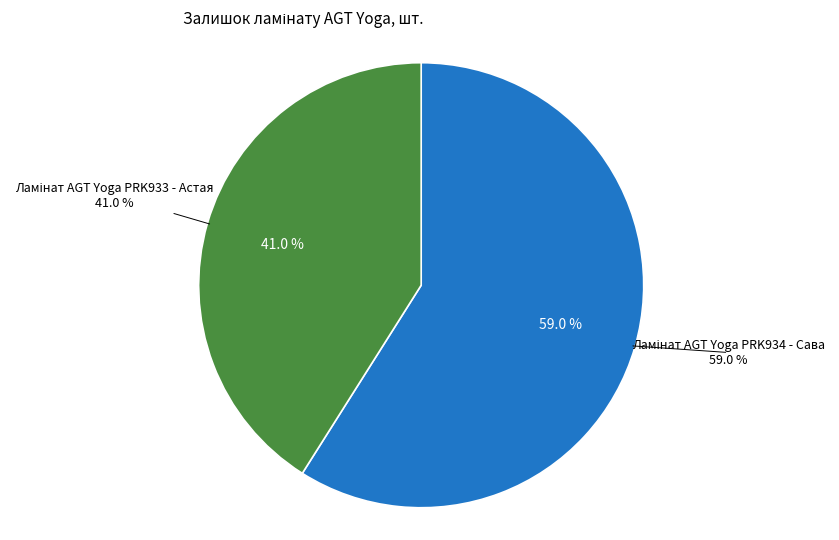

Which category accounts for the majority?

Ламінат AGT Yoga PRK934 - Сава